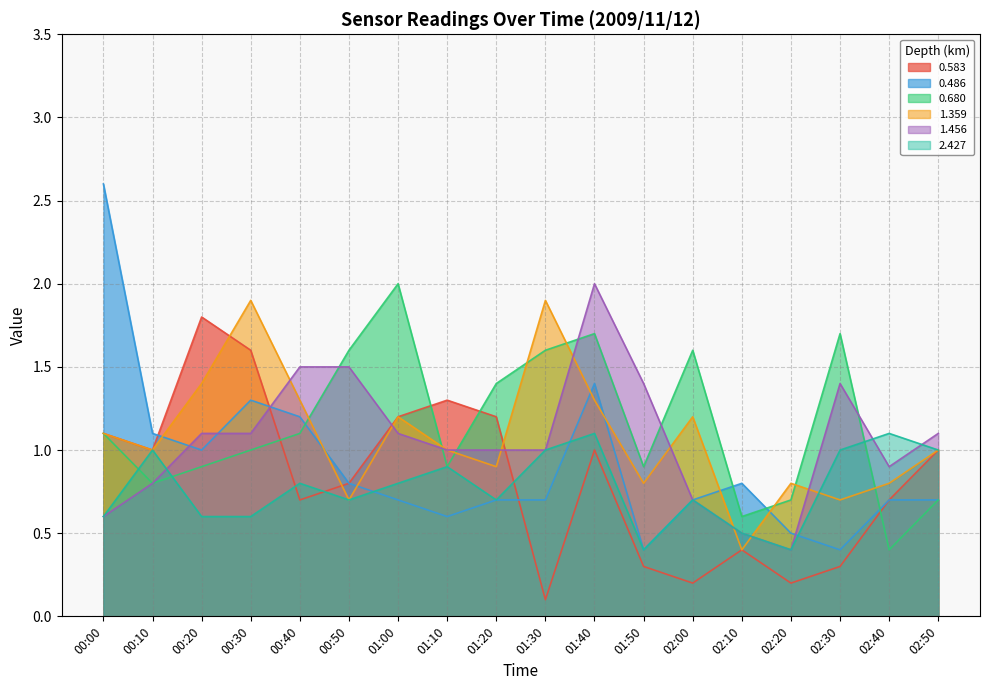

What is the minimum value for 0.583?

0.1